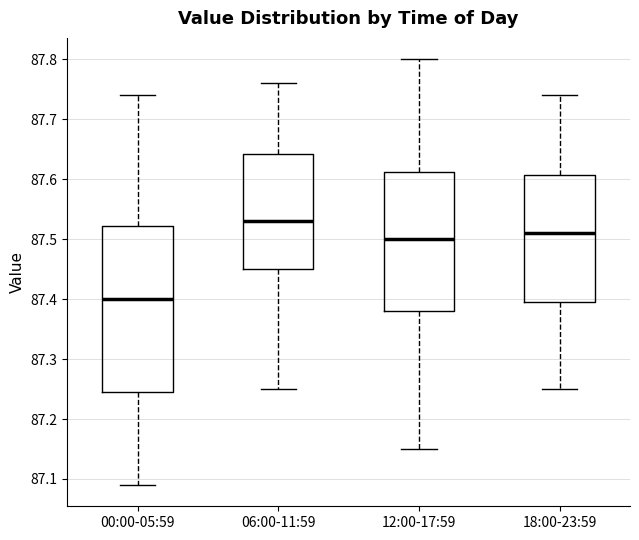

Comparing the boxes themselves (not the whiskers), which one is the tallest?

00:00-05:59